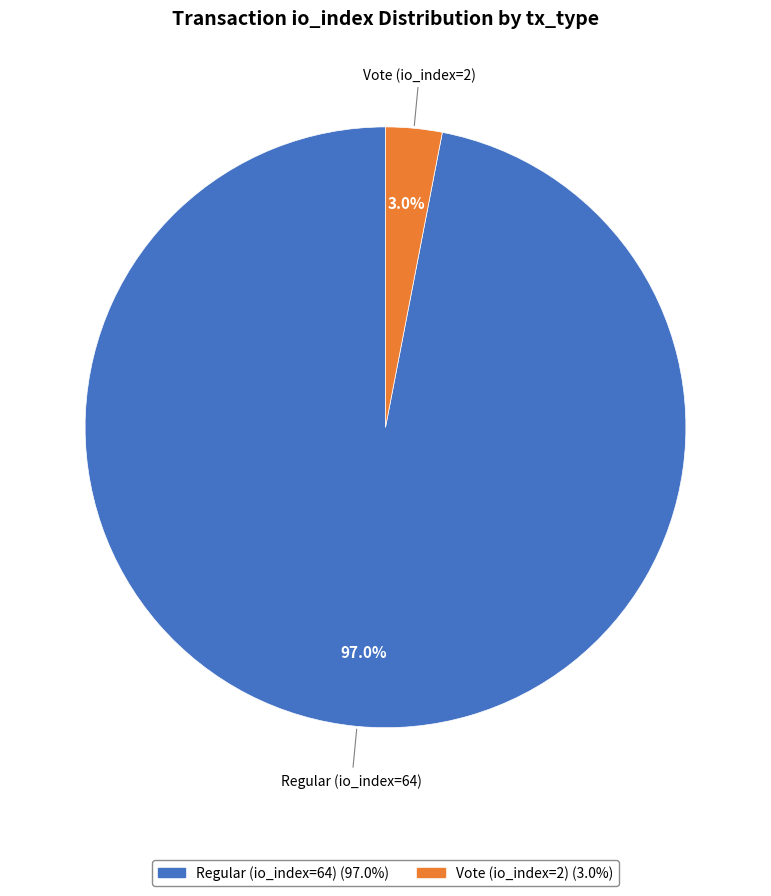

Between Regular (io_index=64) and Vote (io_index=2), which is larger?

Regular (io_index=64)